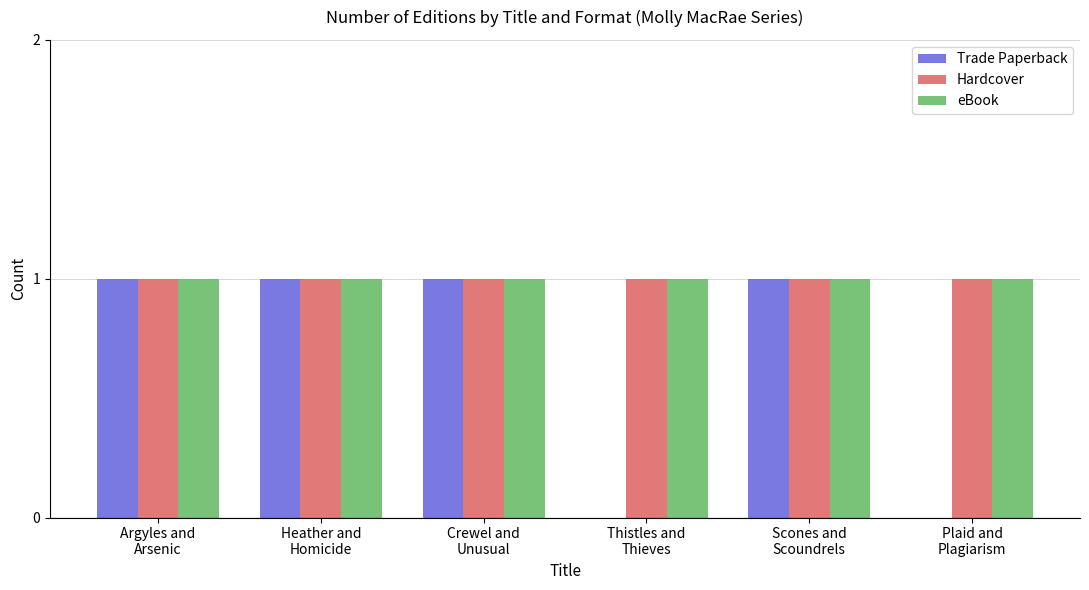

Are the bars horizontal?

No